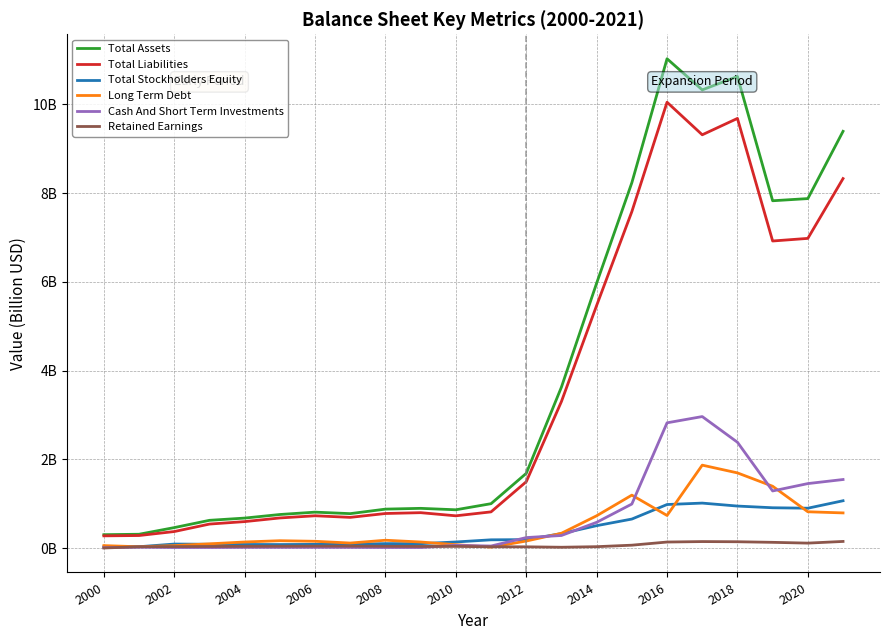

Is this an area chart (filled region under the line)?

No